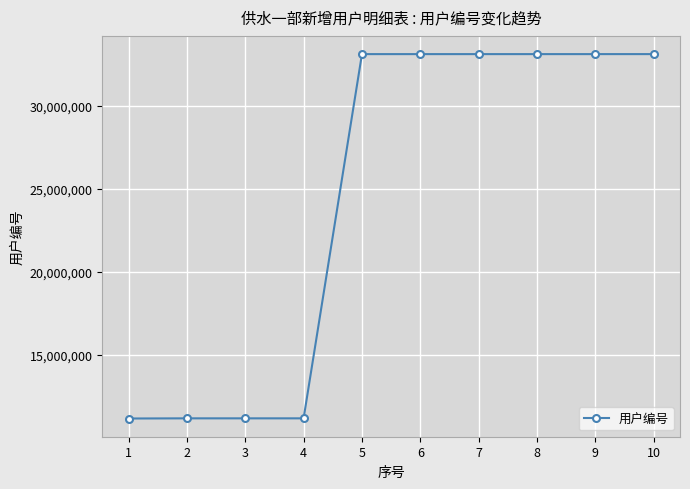

What is the value of the 6th point from the left?

33110207